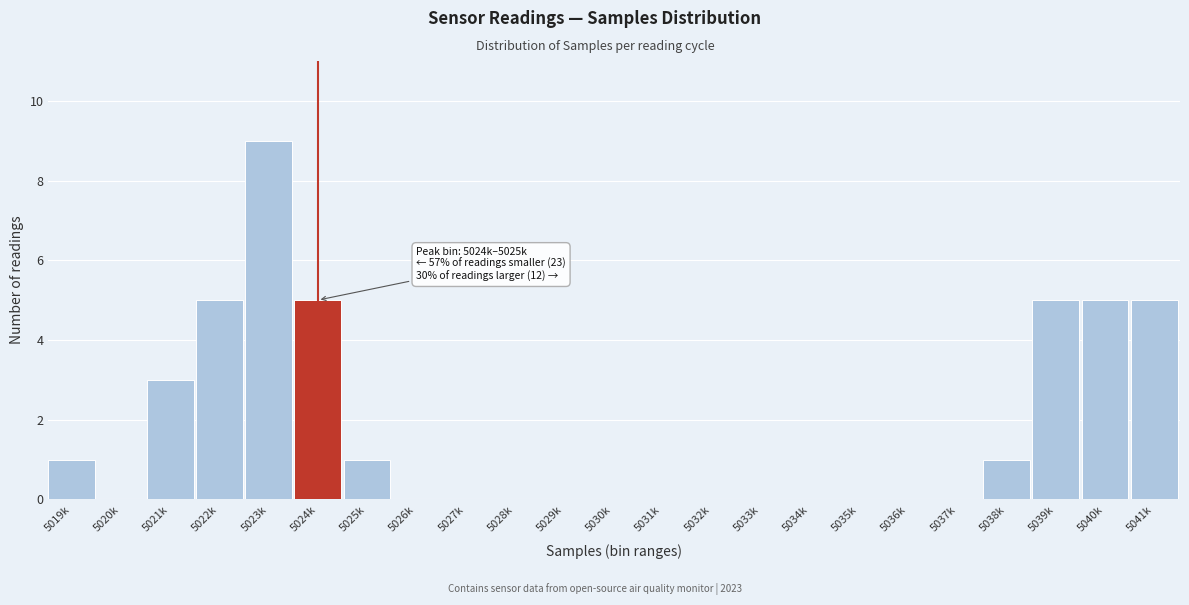

Reading left to right, what are all the values shown in this chart?

5019k=1	5020k=0	5021k=3	5022k=5	5023k=9	5024k=5	5025k=1	5026k=0	5027k=0	5028k=0	5029k=0	5030k=0	5031k=0	5032k=0	5033k=0	5034k=0	5035k=0	5036k=0	5037k=0	5038k=1	5039k=5	5040k=5	5041k=5